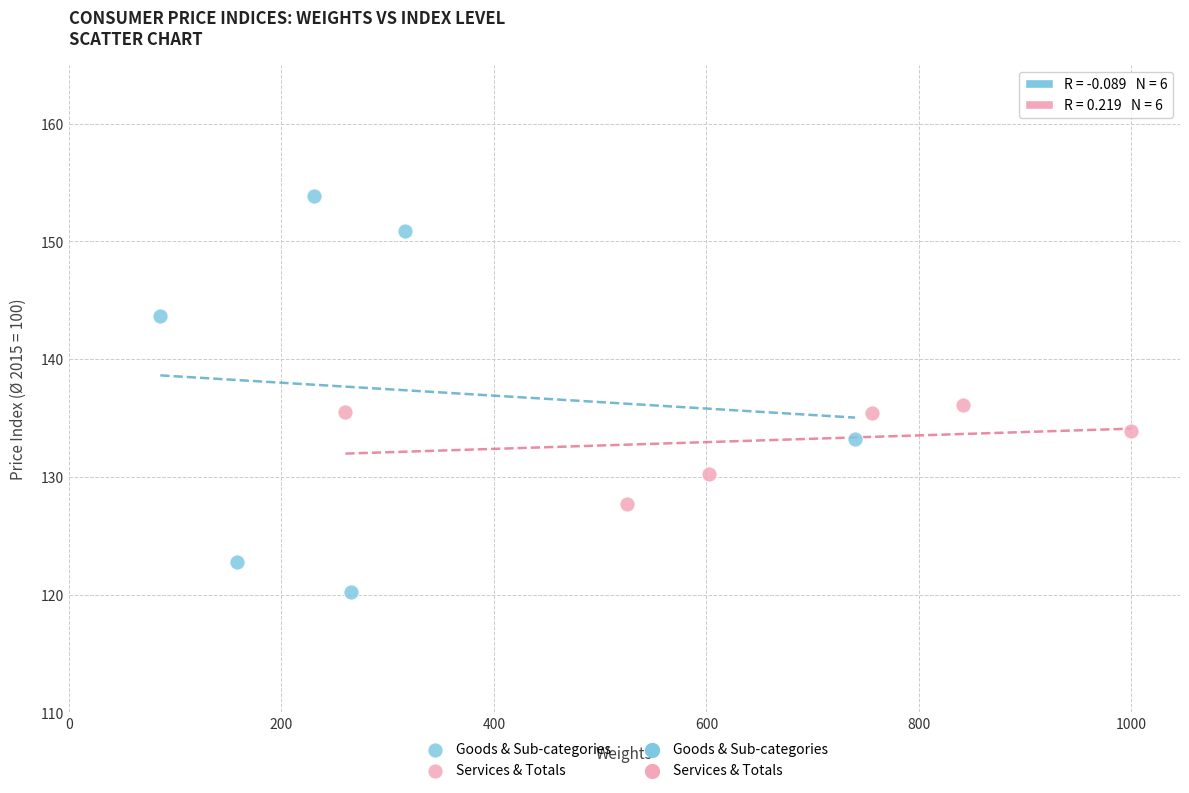

Which series has the widest spread of Y values?

Goods & Sub-categories